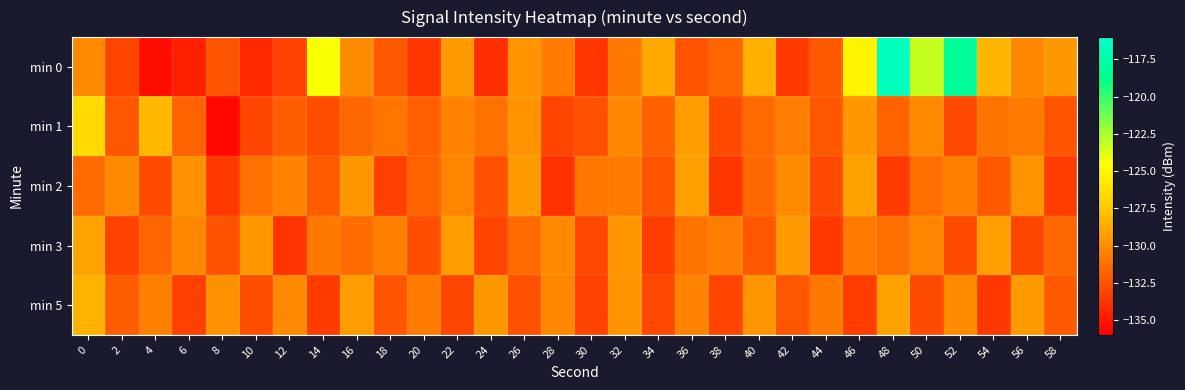

What is the difference between the highest and lowest values at 38?

3.0